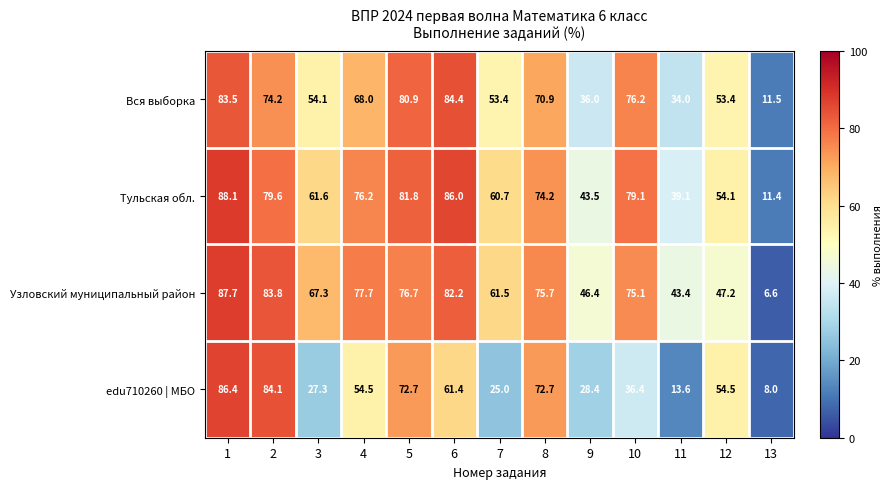

List the series in order of their peak value, lowest first.

Вся выборка, edu710260 | МБО, Узловский муниципальный район, Тульская обл.